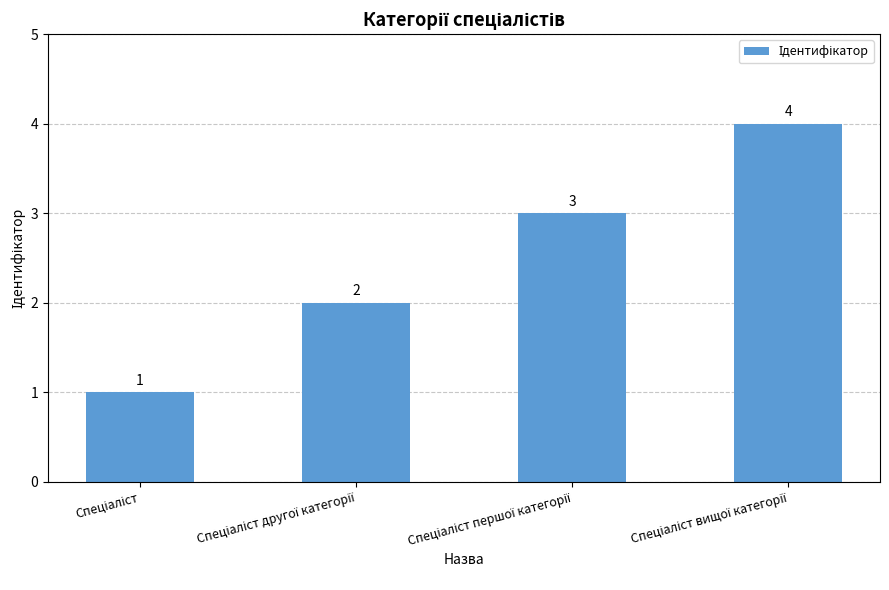

What is the sum of all values?

10